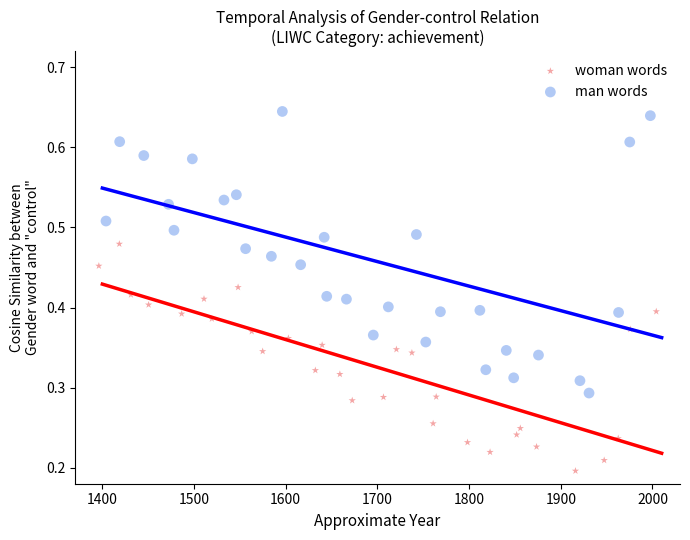

Which series reaches the maximum Y coordinate?

man words